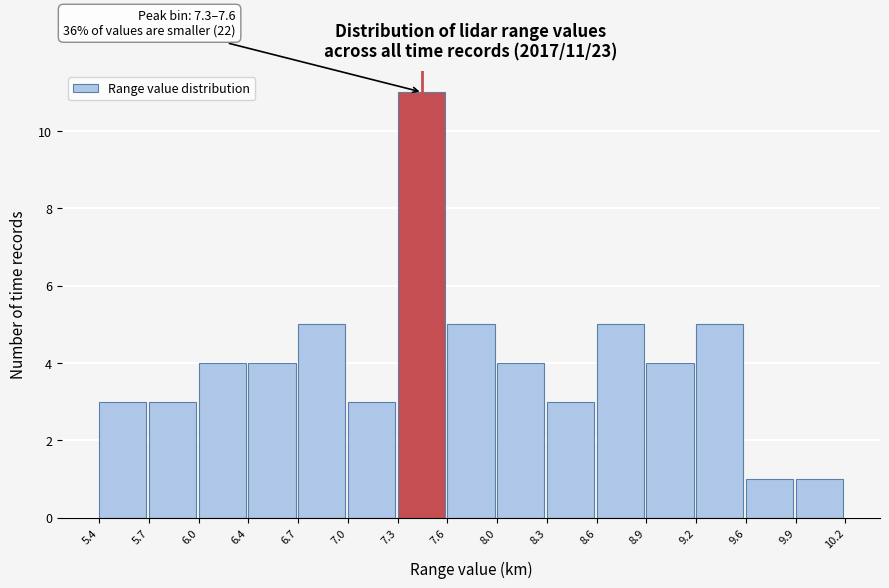

Over which range of the x-axis is the bar tallest?

7.3 to 7.6